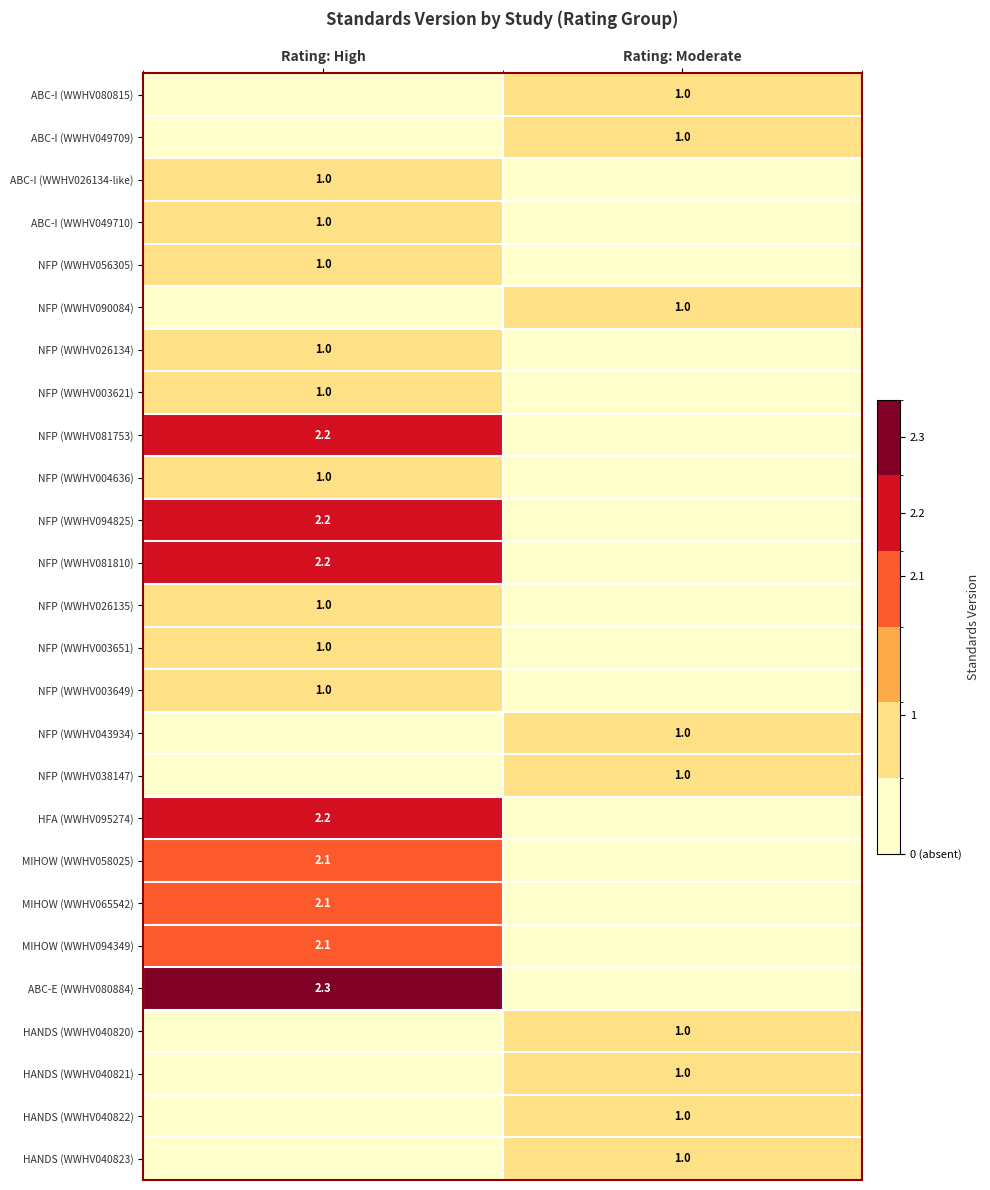

At how many categories does at least one series exceed 0?

2